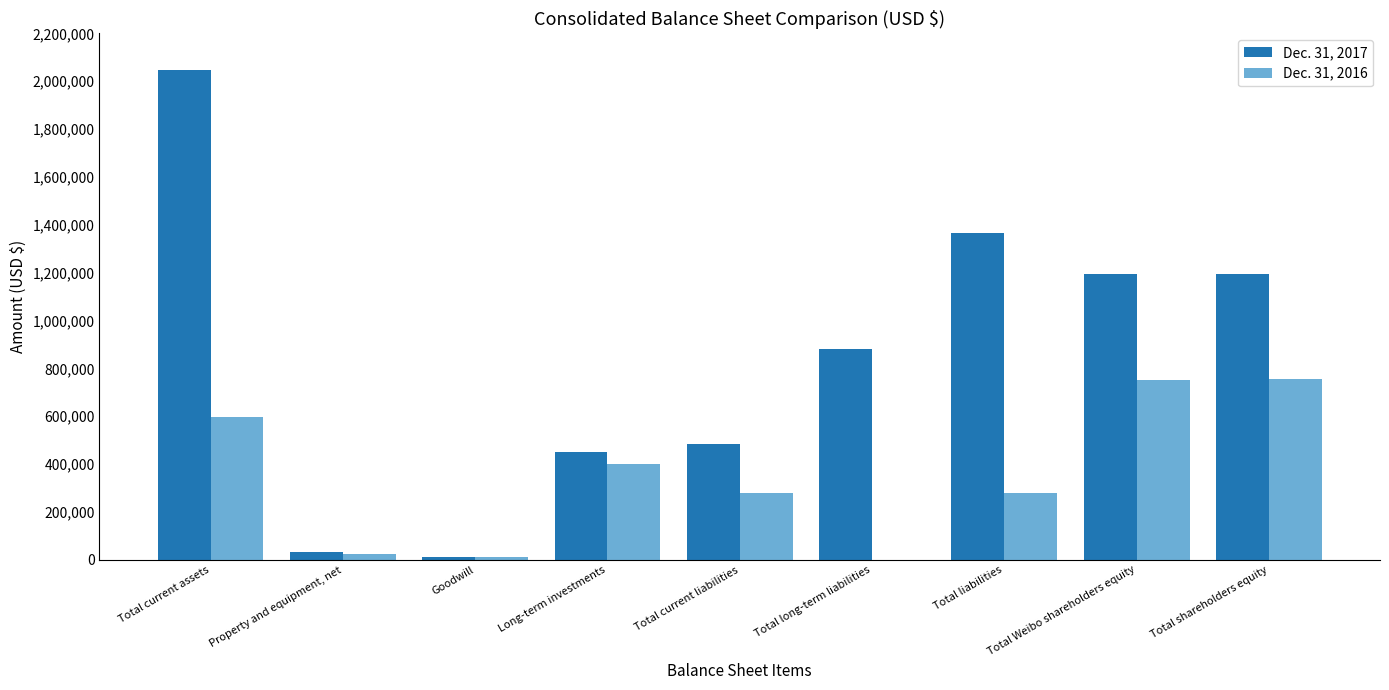

Is it true that Dec. 31, 2016 equals 597237 at Total current assets?

True